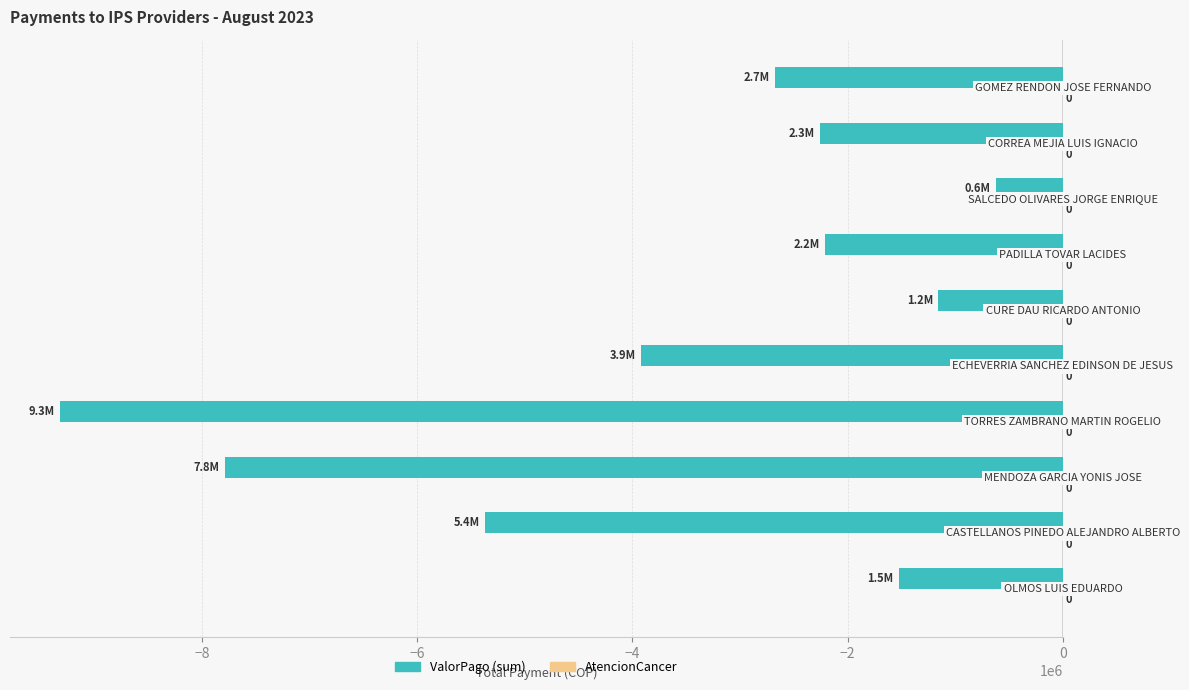

How many bars are there in total?

10